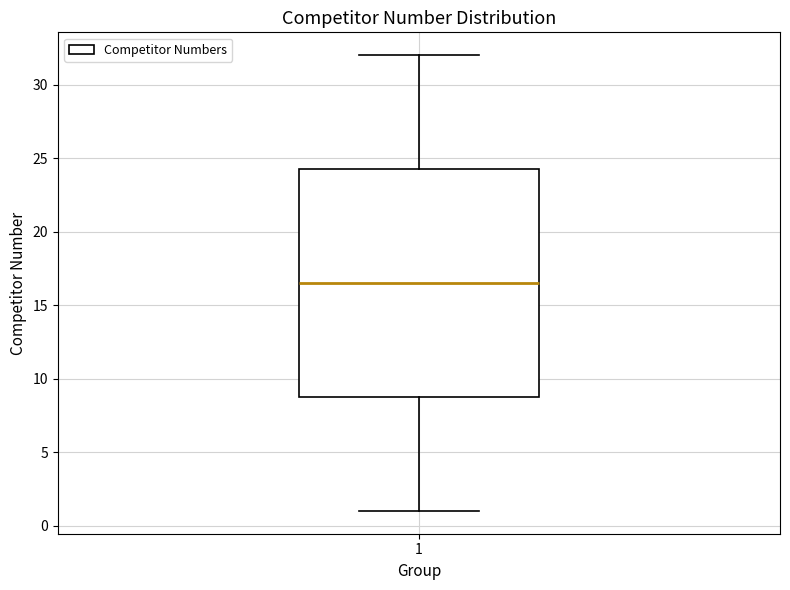

Read this box plot against the y-axis: the position of the median line, the range covered by the box, and the ends of both whiskers. The values are not printed on the chart, so give them approximately, as read against the axis.

median 16.5, box 9.0 to 24.5, whiskers 1.0 to 32.0